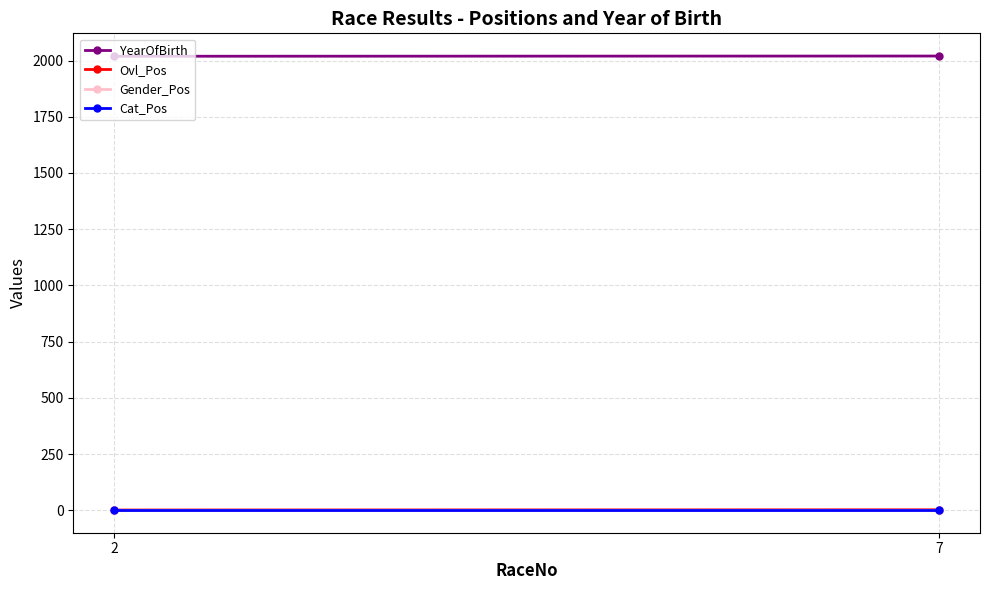

At which category does the chart reach its minimum across all series?

2